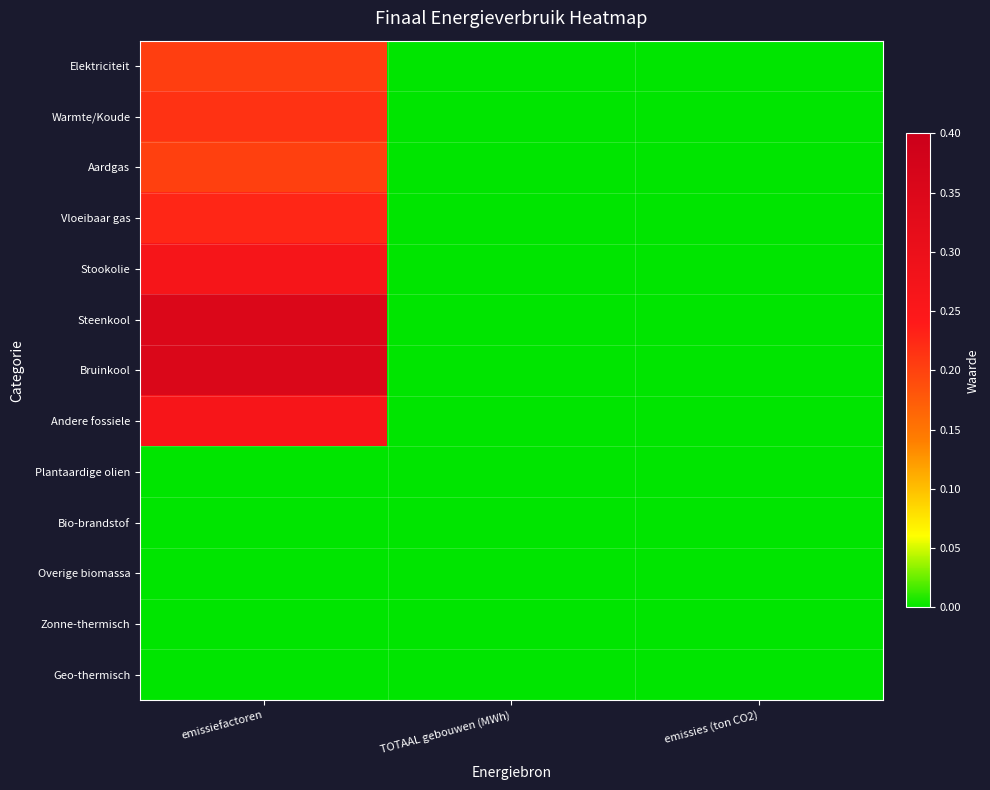

Which series has the largest total across all categories?

Bruinkool